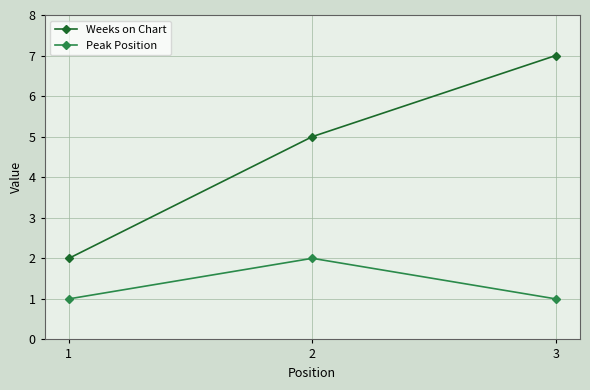

How many lines are shown in the chart?

2